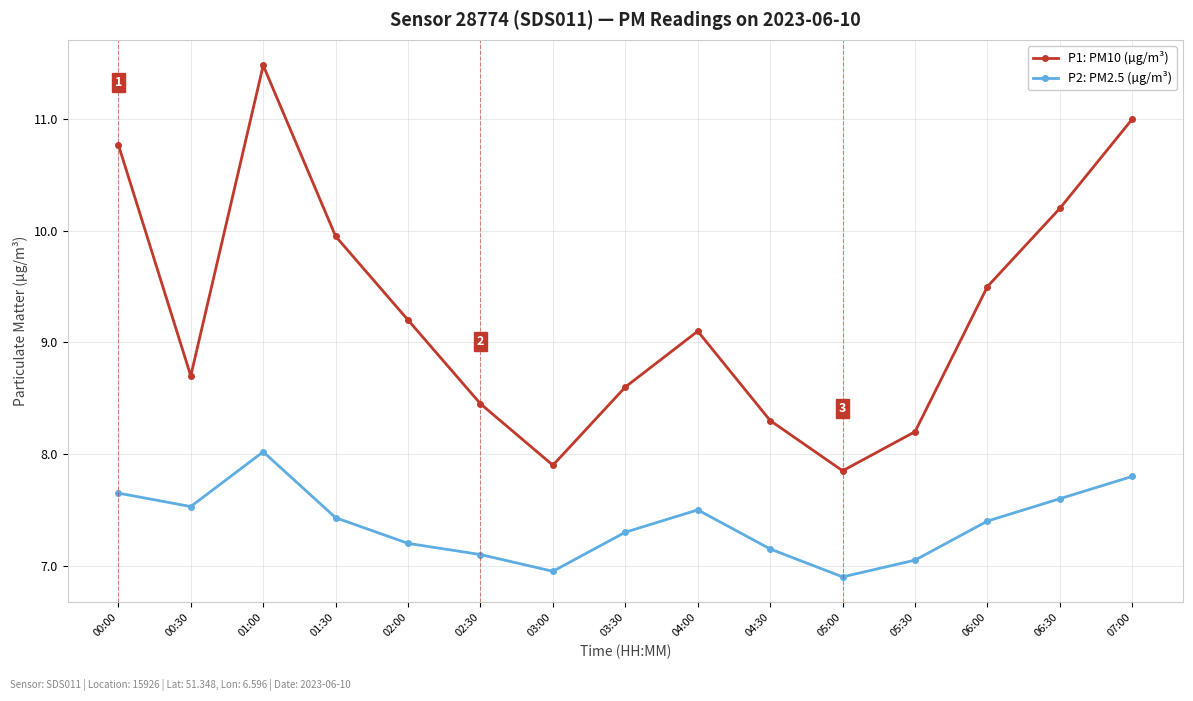

At which category does P2: PM2.5 (µg/m³) reach its first local valley?

00:30